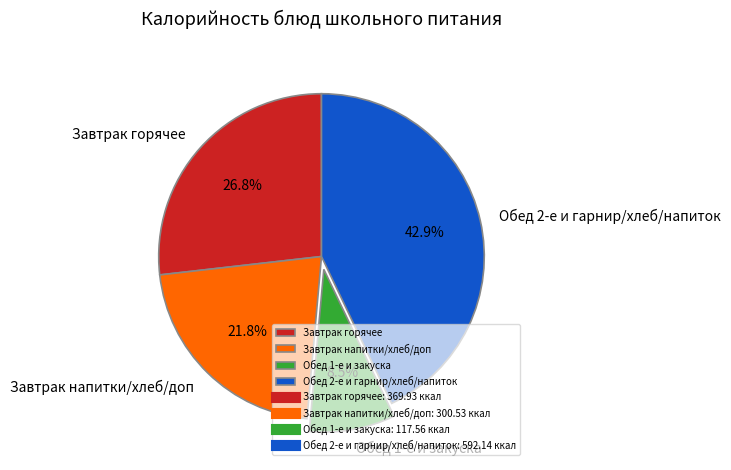

Count the number of slices in the pie.

4